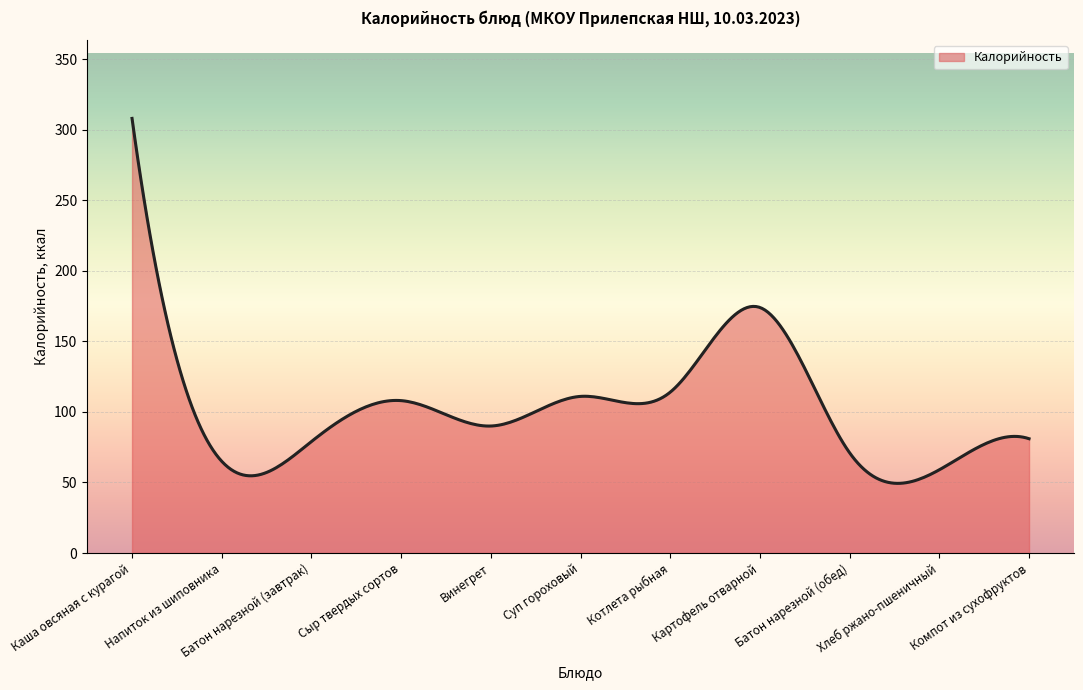

What is the difference between the maximum and minimum values?

258.6